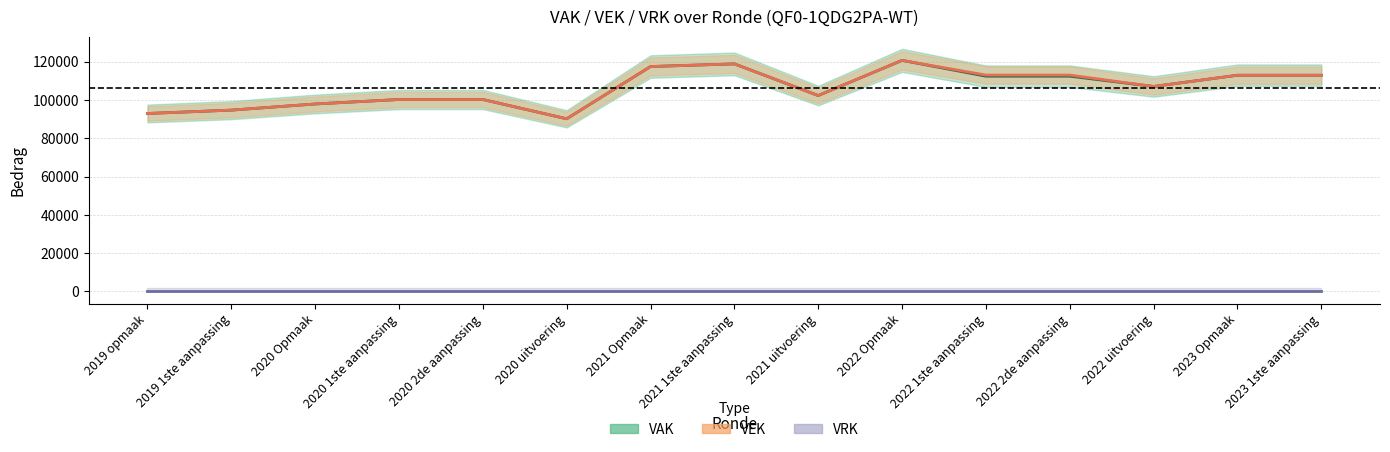

Reading left to right, extract all data points from this chart.

VAK: 92938	94698	97910	100243	100243	90168	117463	118846	102303	120685	112412	112412	107053	112908	112908
VEK: 92938	94698	97910	100243	100243	90168	117463	118846	102302	120685	113008	113008	107048	112908	112908
VRK: 0	0	0	0	0	0	0	0	0	0	0	0	0	0	0